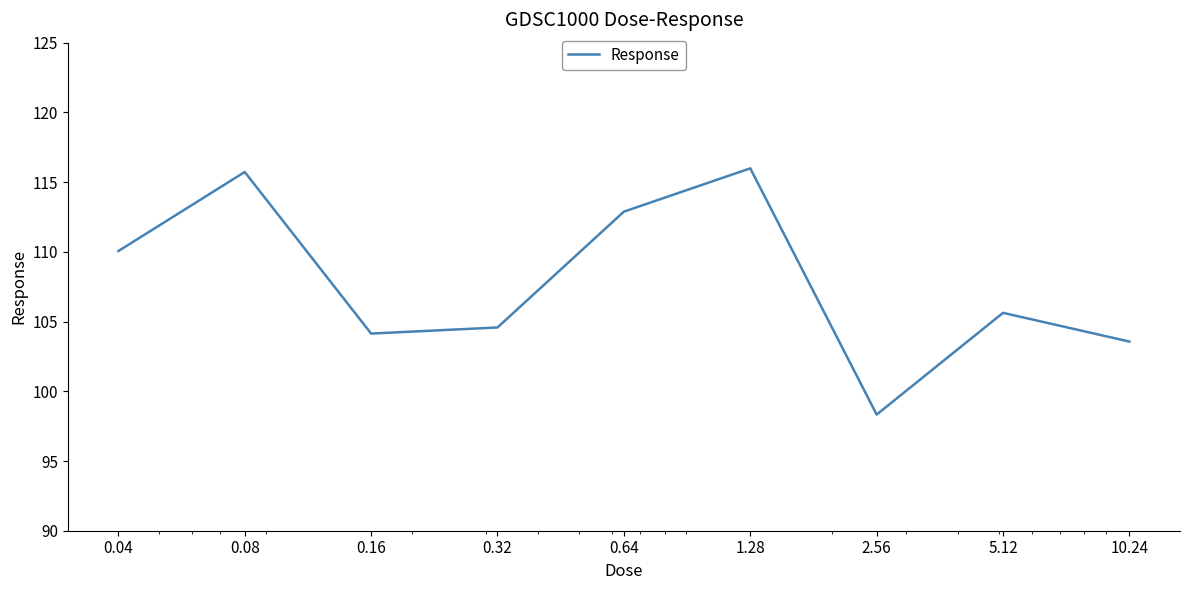

What is the smallest value displayed?

98.3